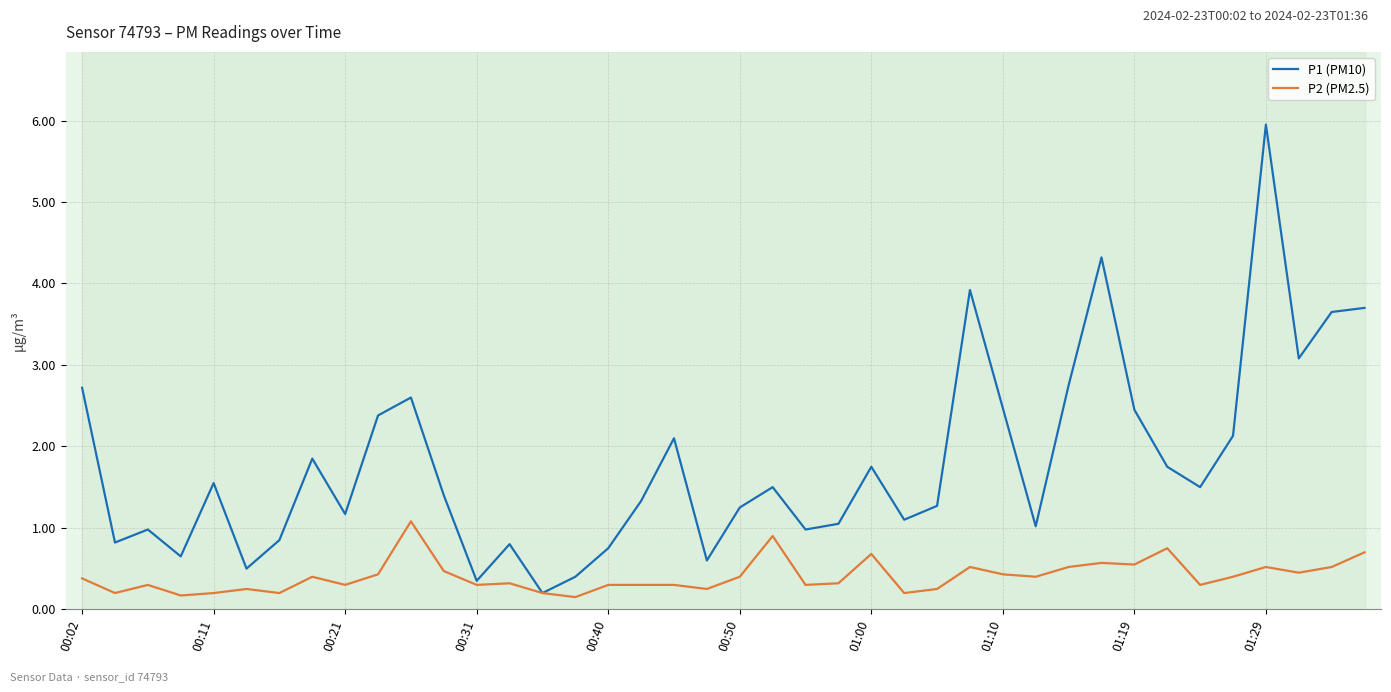

Which series has the widest spread of values?

P1 (PM10)